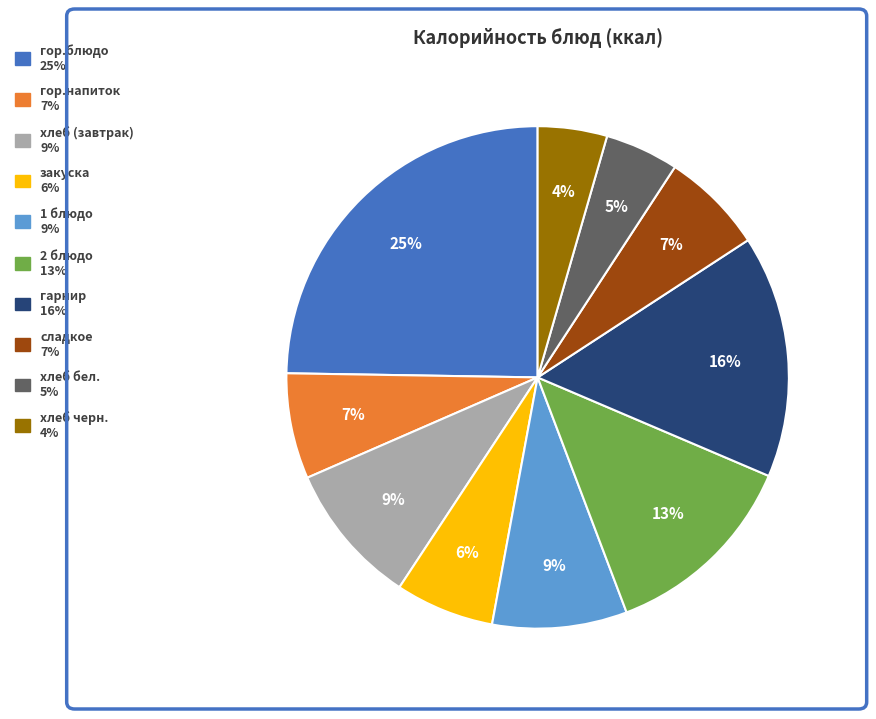

Is there a majority slice in this chart?

No